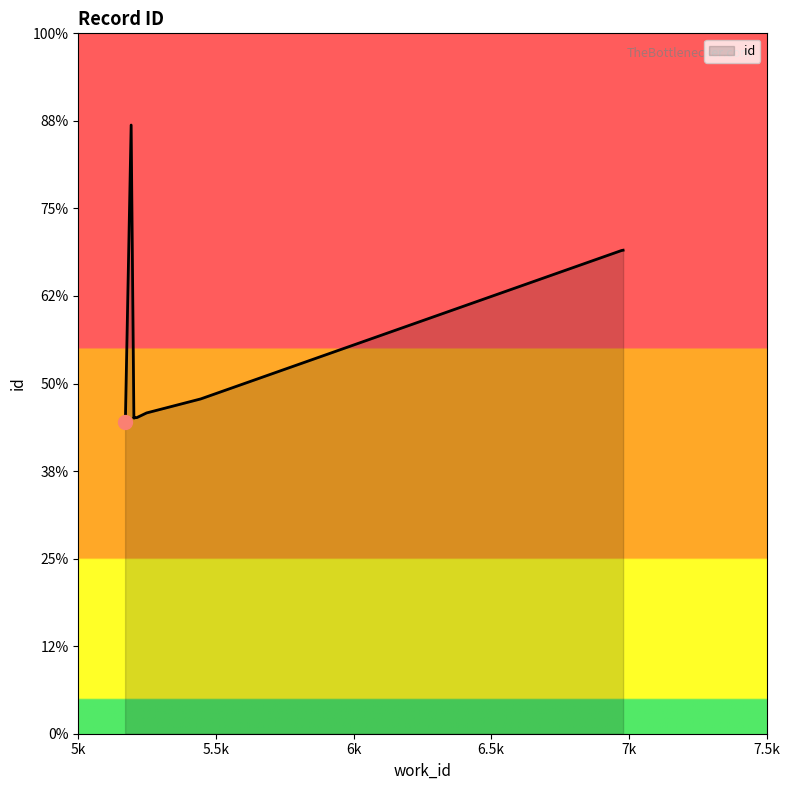

True or false: the data shows 22381 at 5192.

True